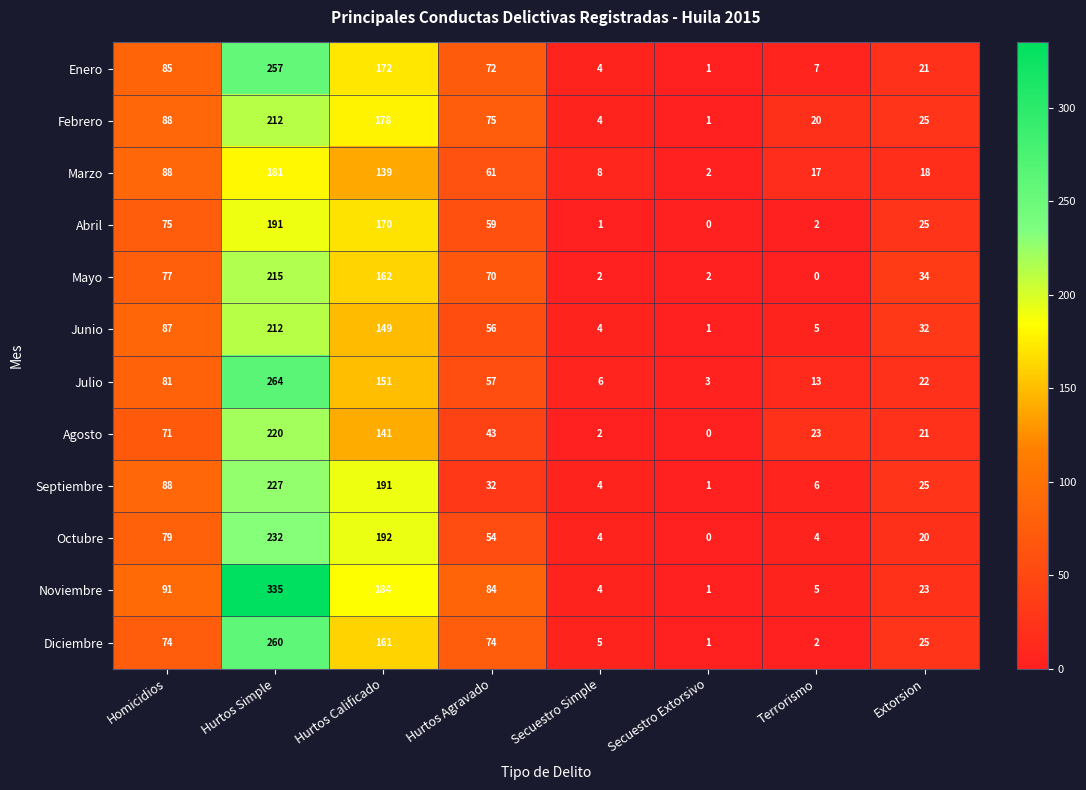

Which category has the highest value across all series?

Hurtos Simple